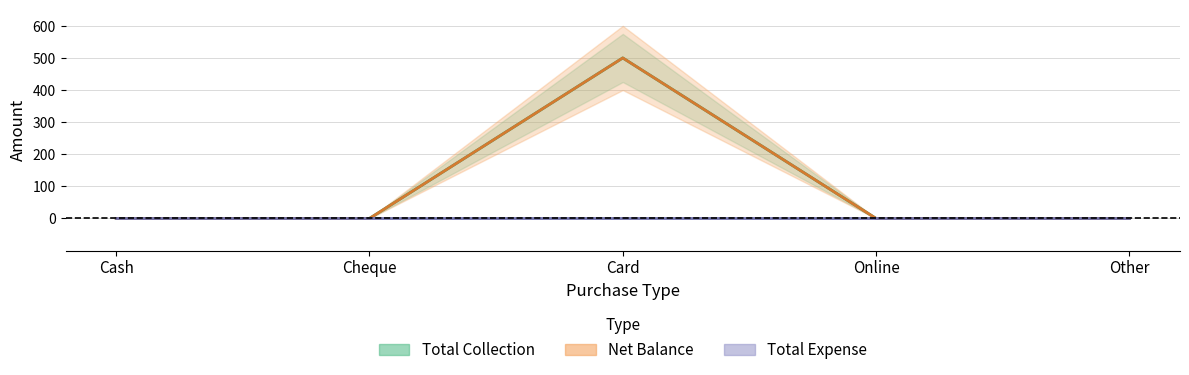

Which series changed the most between Cash and Cheque?

Net Balance